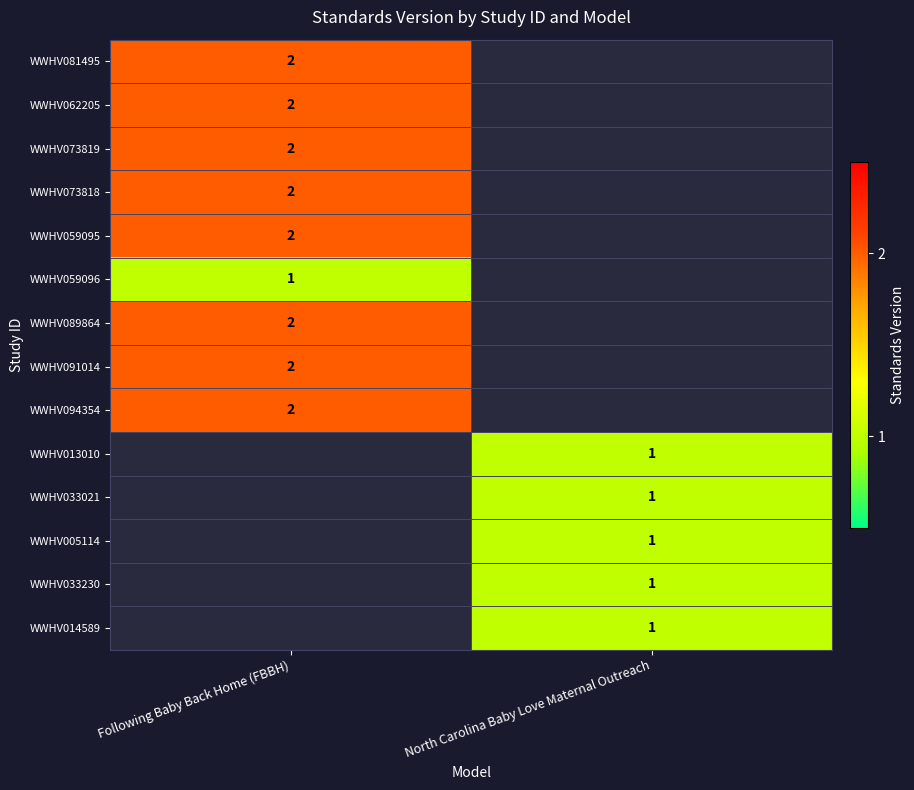

What is the greatest value displayed?

2